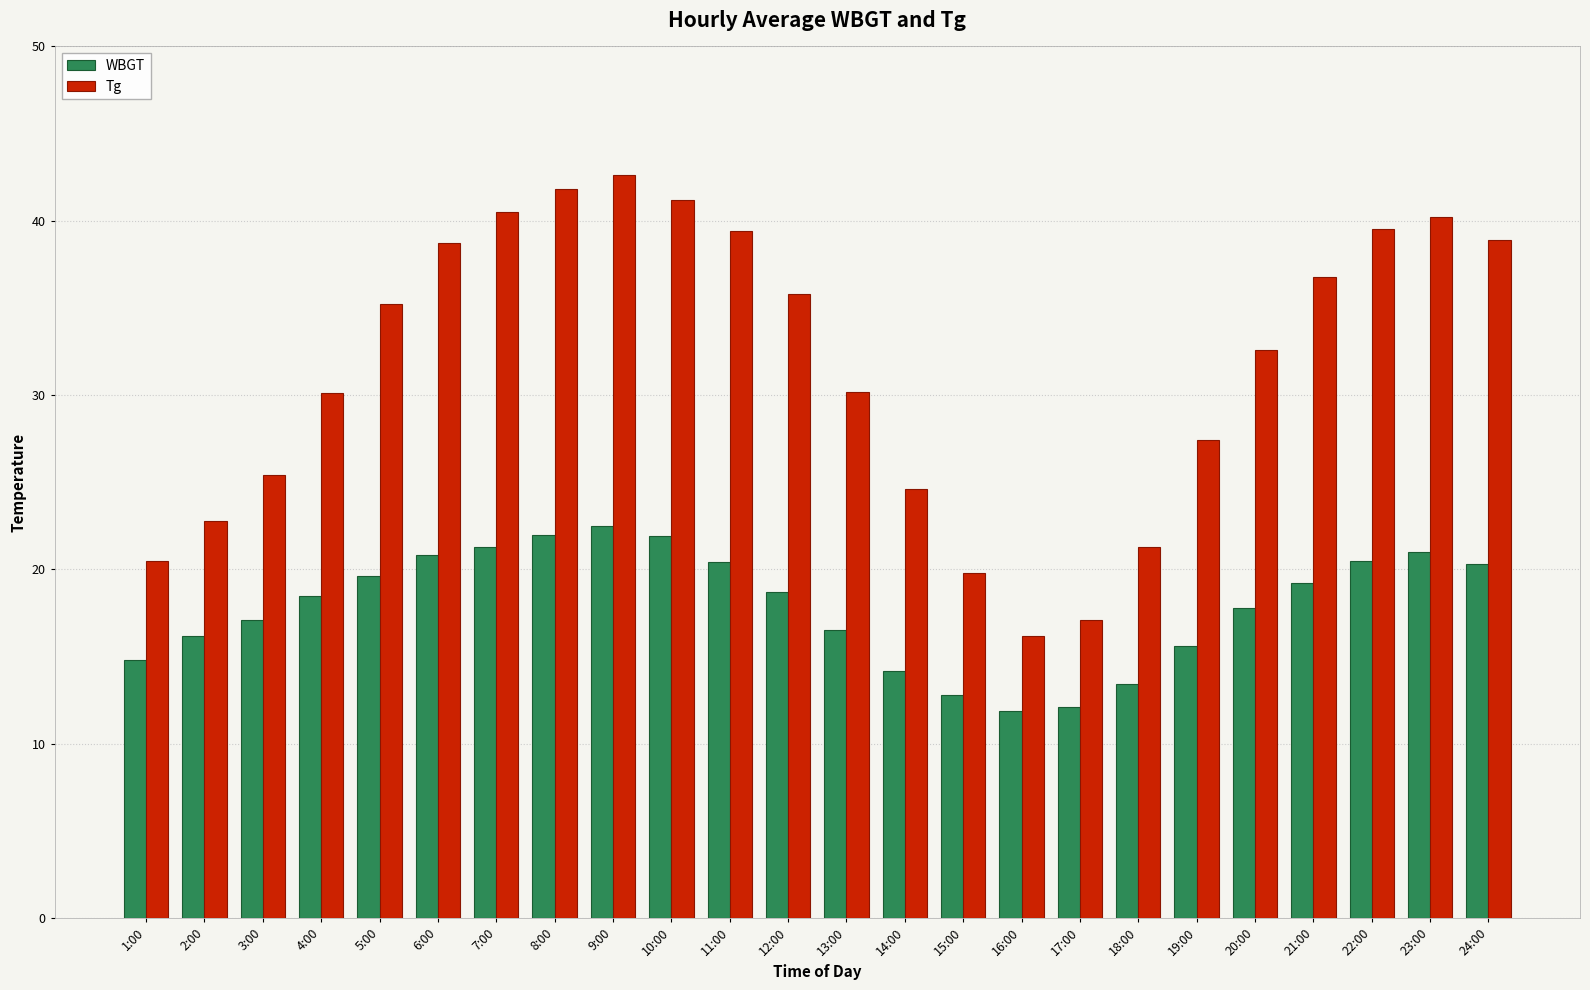

Which series has the widest spread of values?

Tg